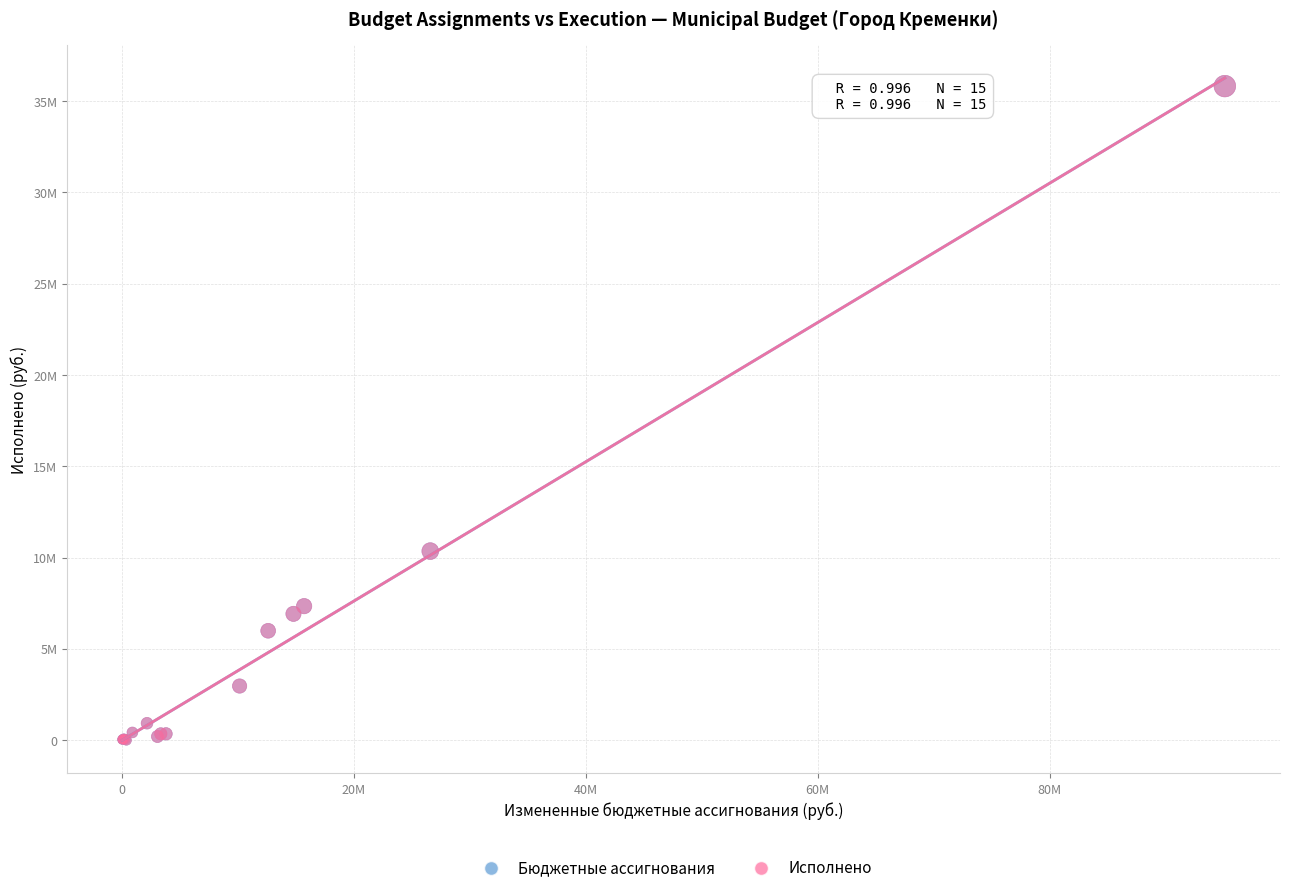

What are all the series names shown in the legend?

Бюджетные ассигнования, Исполнено